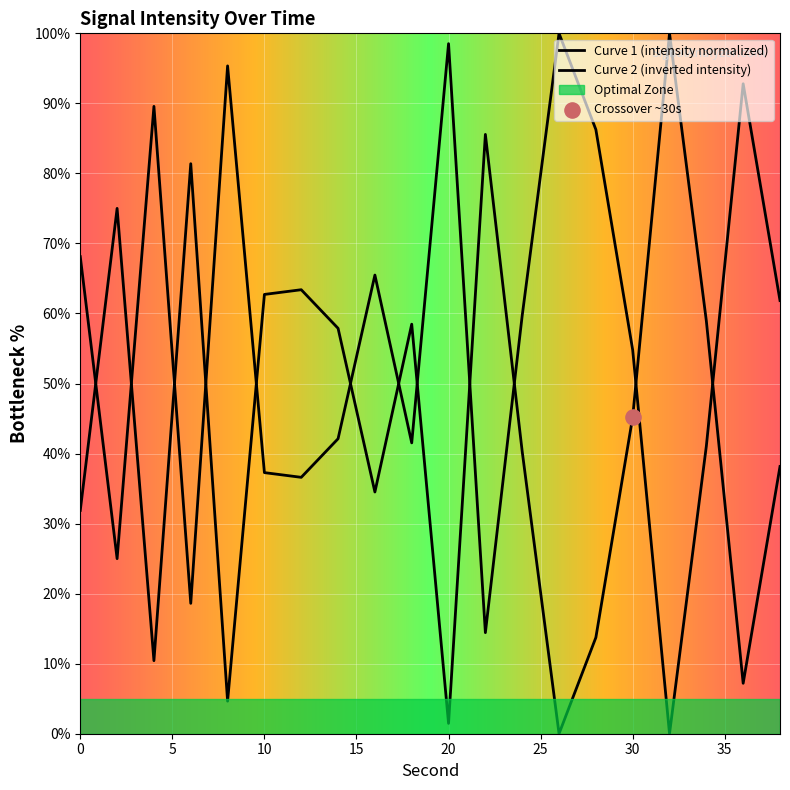

Between 4 and 22, which is larger?

22